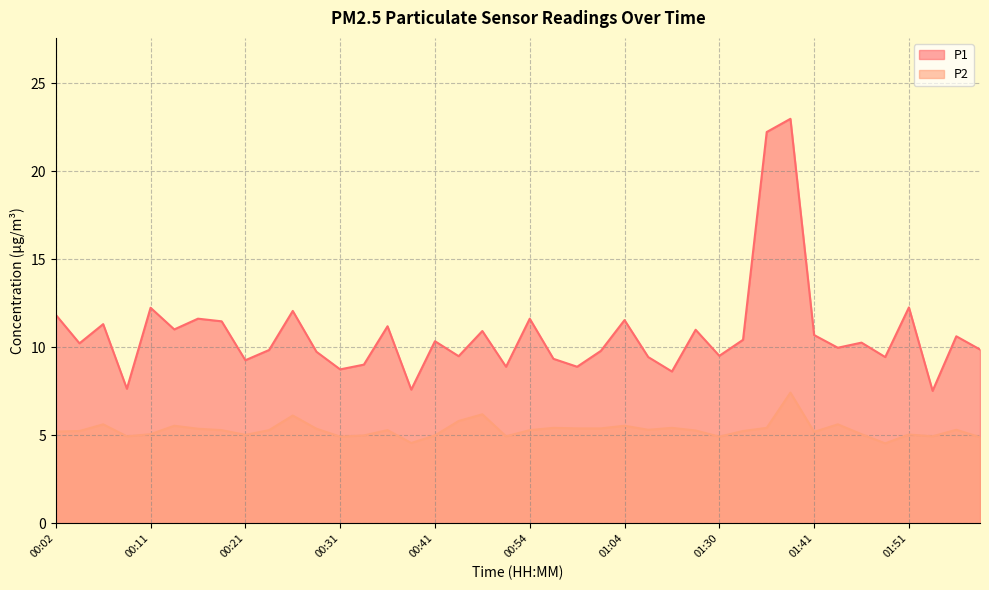

Which series has the largest total across all categories?

P1